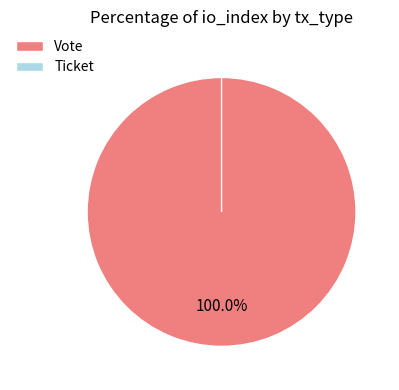

Is it true that Ticket is 1% of the pie?

False